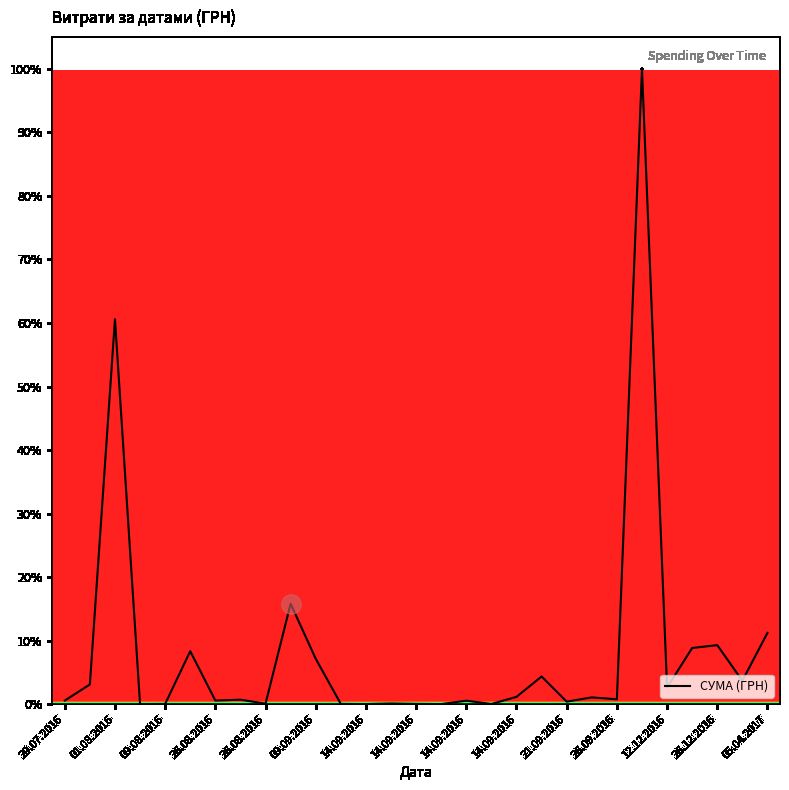

Does the chart display data point markers on the line(s)?

No